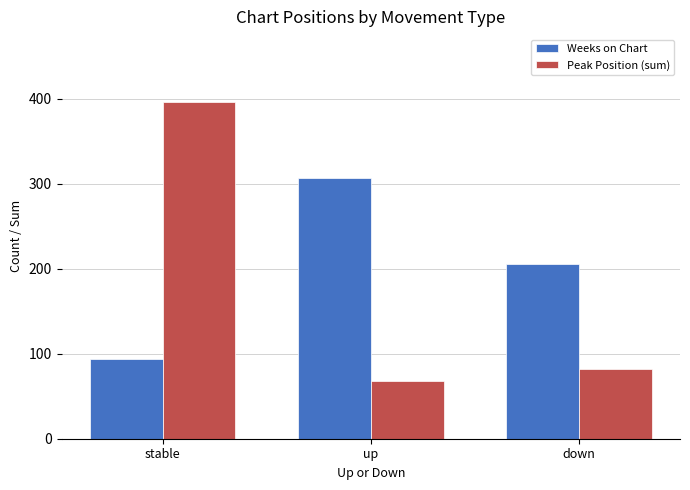

What is the minimum value shown in the chart?

68